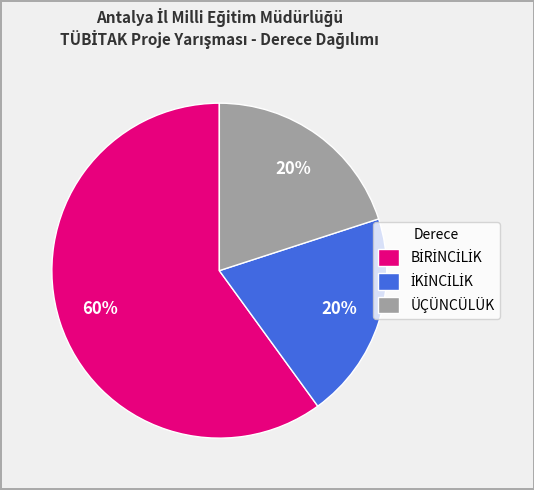

True or false: ÜÇÜNCÜLÜK accounts for 20% of the total.

True